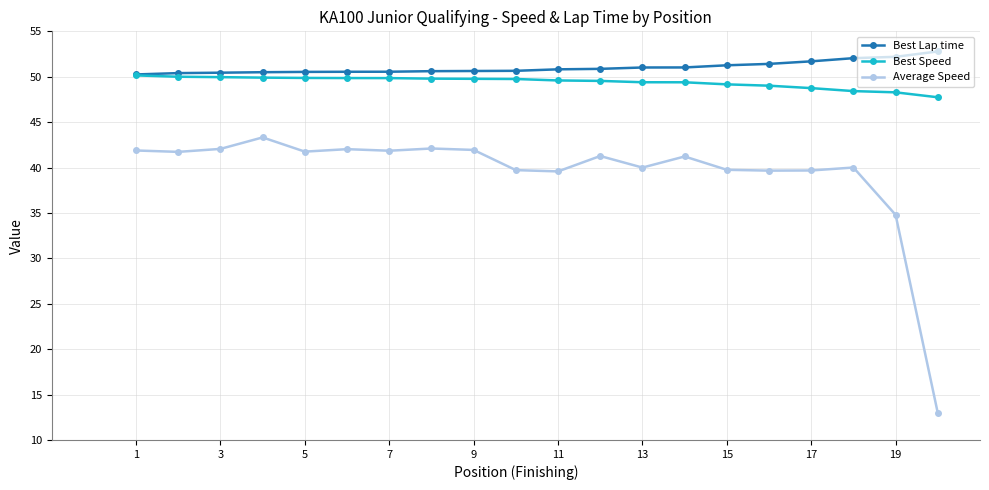

True or false: Average Speed and Best Speed intersect in this chart.

False